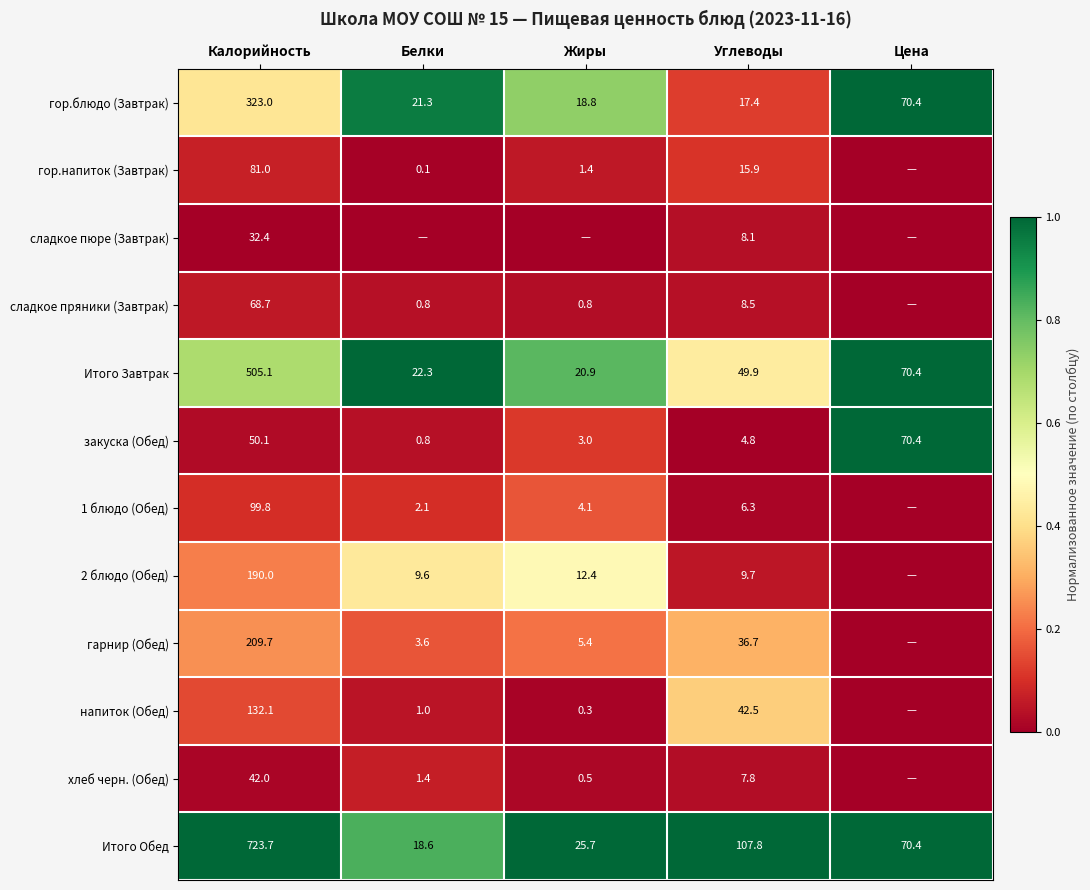

At how many categories does at least one series exceed 0?

5